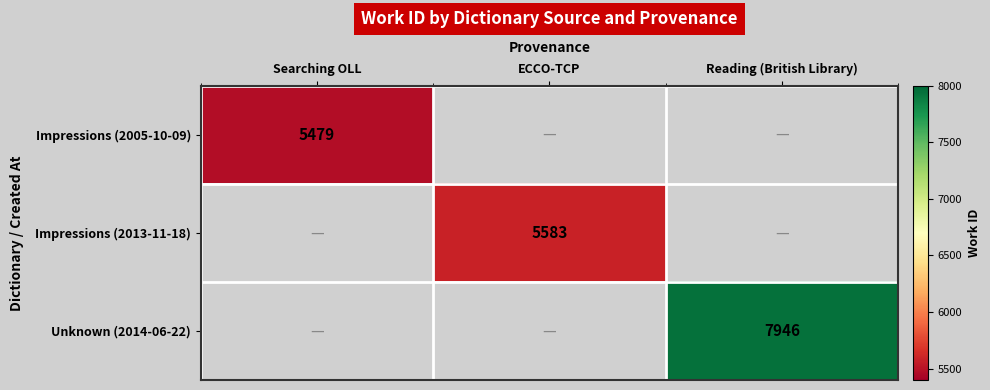

At which category does the chart reach its peak across all series?

Reading (British Library)